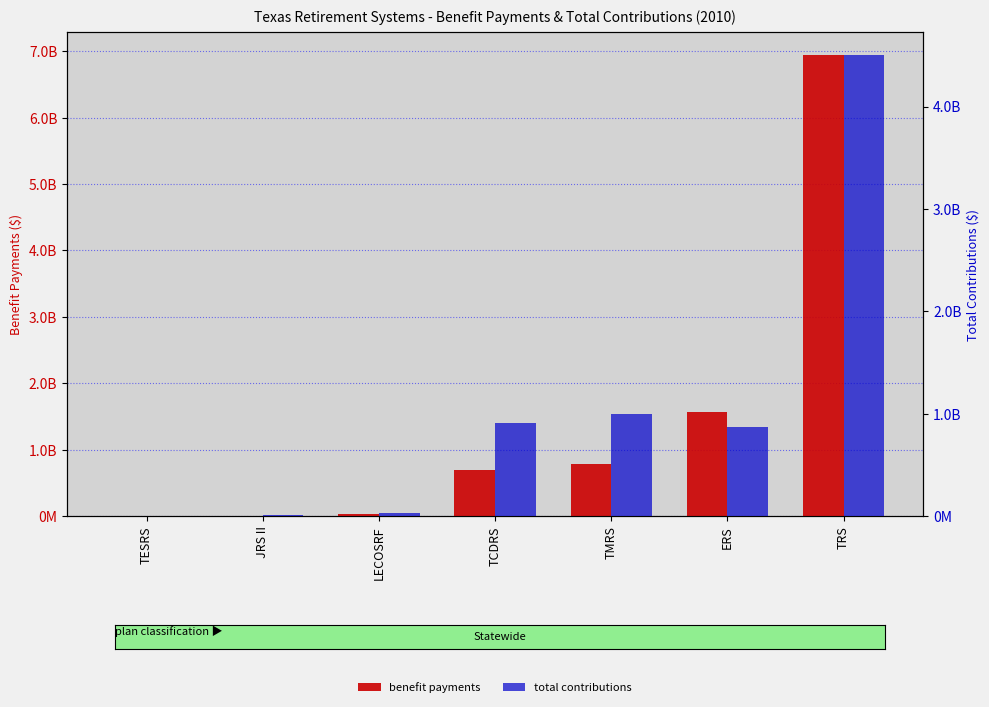

How many distinct data groups are displayed?

2